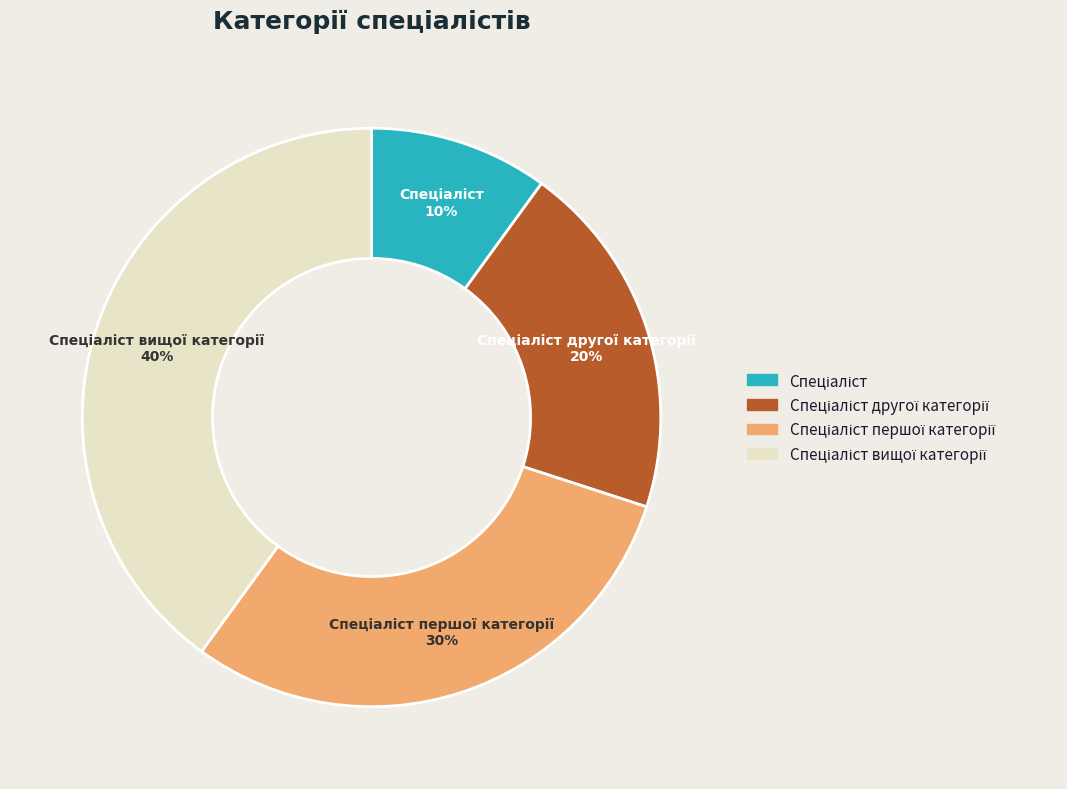

Is there a majority slice in this chart?

No